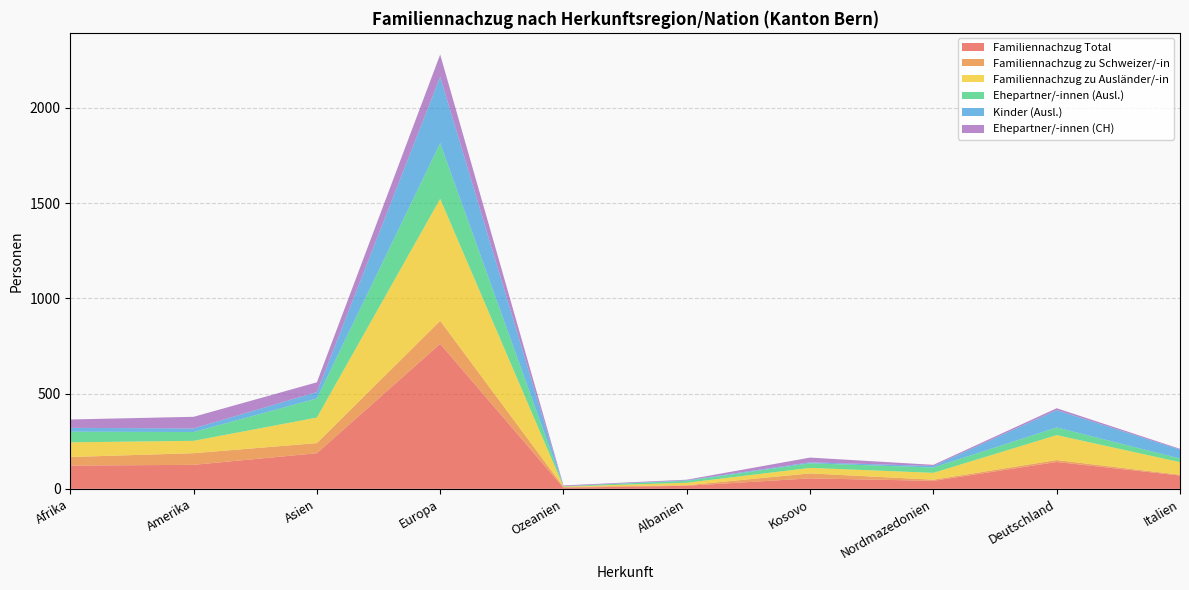

Reading left to right, transcribe all the data shown in this chart.

Familiennachzug Total: Afrika=122	Amerika=126	Asien=187	Europa=761	Ozeanien=6	Albanien=16	Kosovo=55	Nordmazedonien=42	Deutschland=141	Italien=70
Familiennachzug zu Schweizer/-in: Afrika=45	Amerika=61	Asien=53	Europa=121	Ozeanien=4	Albanien=3	Kosovo=26	Nordmazedonien=6	Deutschland=10	Italien=4
Familiennachzug zu Ausländer/-in: Afrika=77	Amerika=65	Asien=134	Europa=640	Ozeanien=2	Albanien=13	Kosovo=29	Nordmazedonien=36	Deutschland=131	Italien=66
Ehepartner/-innen (Ausl.): Afrika=56	Amerika=46	Asien=100	Europa=292	Ozeanien=2	Albanien=10	Kosovo=24	Nordmazedonien=28	Deutschland=40	Italien=19
Kinder (Ausl.): Afrika=20	Amerika=19	Asien=34	Europa=348	Ozeanien=0	Albanien=3	Kosovo=5	Nordmazedonien=8	Deutschland=91	Italien=47
Ehepartner/-innen (CH): Afrika=44	Amerika=61	Asien=51	Europa=117	Ozeanien=4	Albanien=3	Kosovo=25	Nordmazedonien=6	Deutschland=10	Italien=4